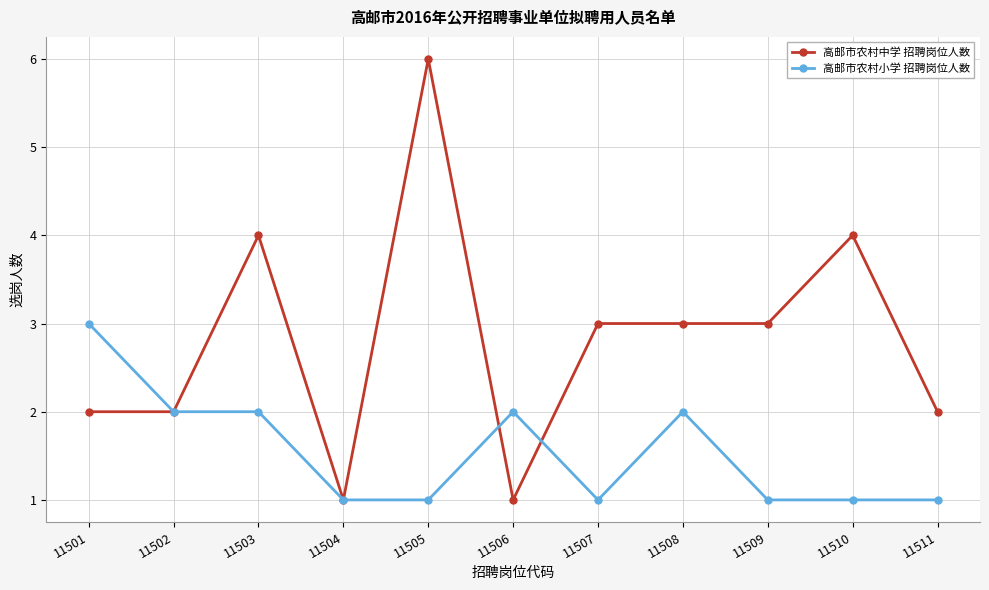

True or false: 高邮市农村小学 招聘岗位人数 has more than 1 points higher than both neighbors.

True